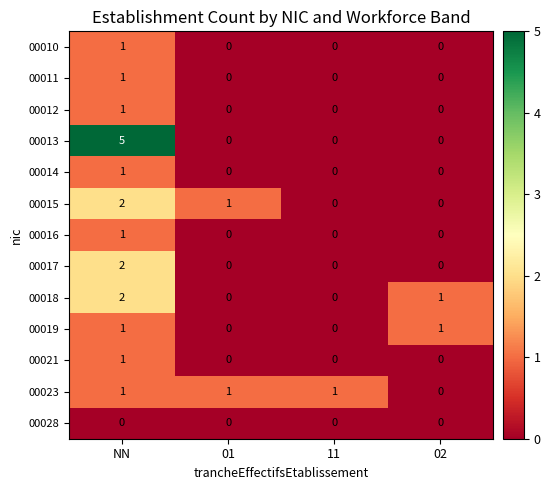

True or false: 00013 has a value of 0 at 02.

True